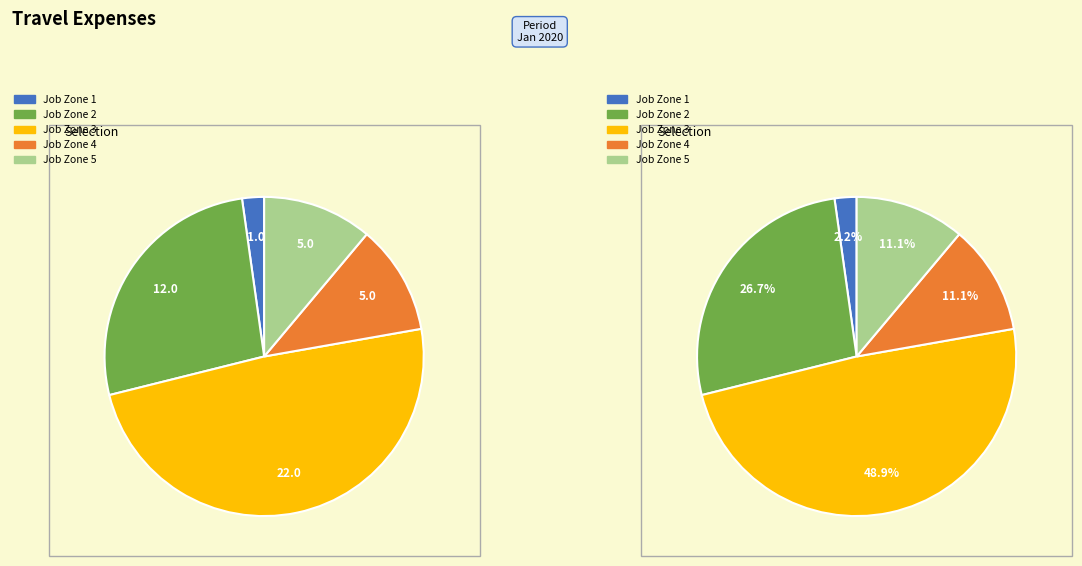

Is there a majority slice in this chart?

No